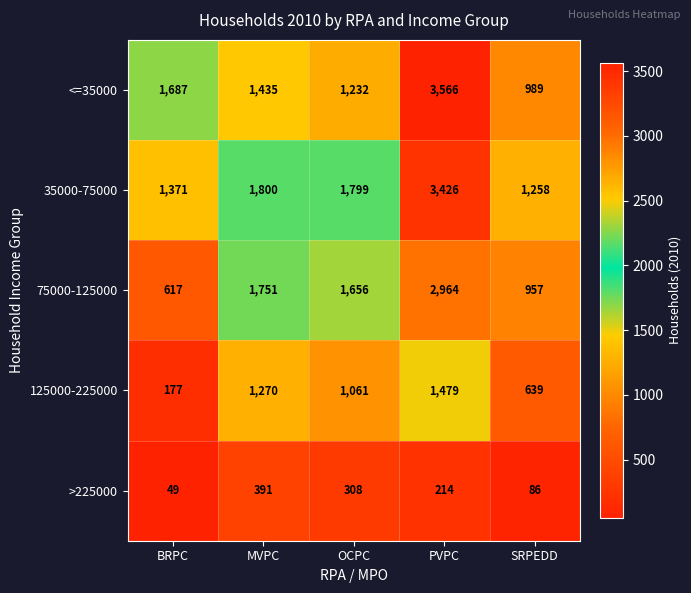

What is the sum of all >225000 values?

1048